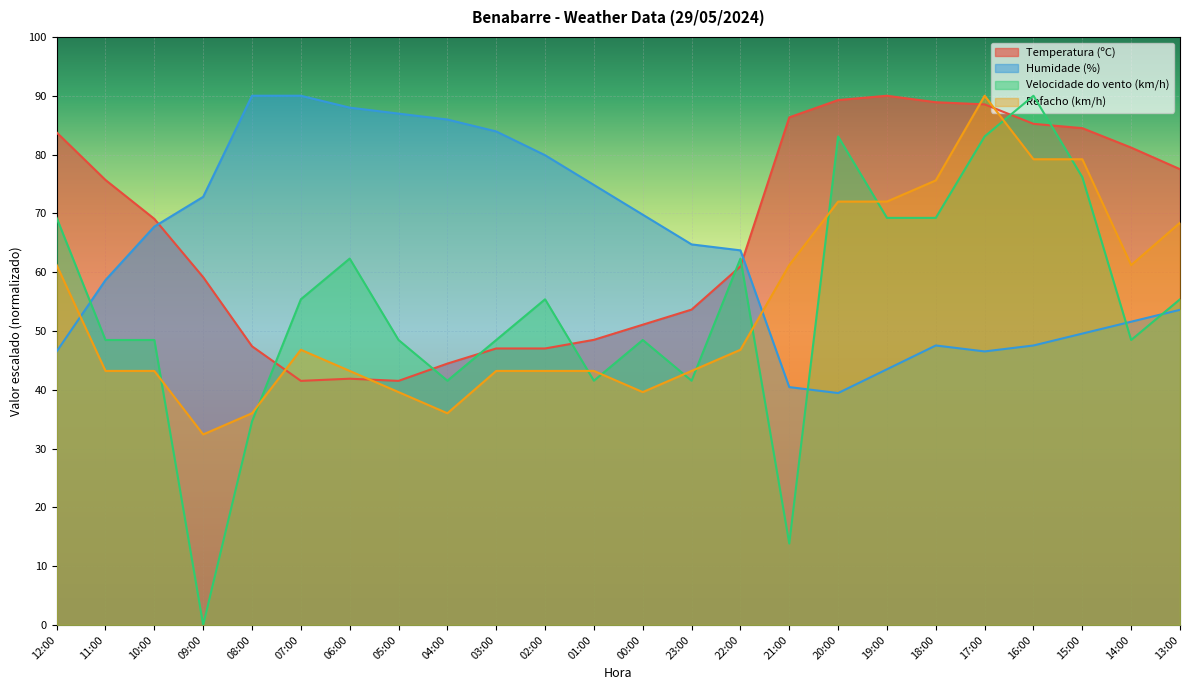

At which label does Humidade (%) reach its minimum?

20:00